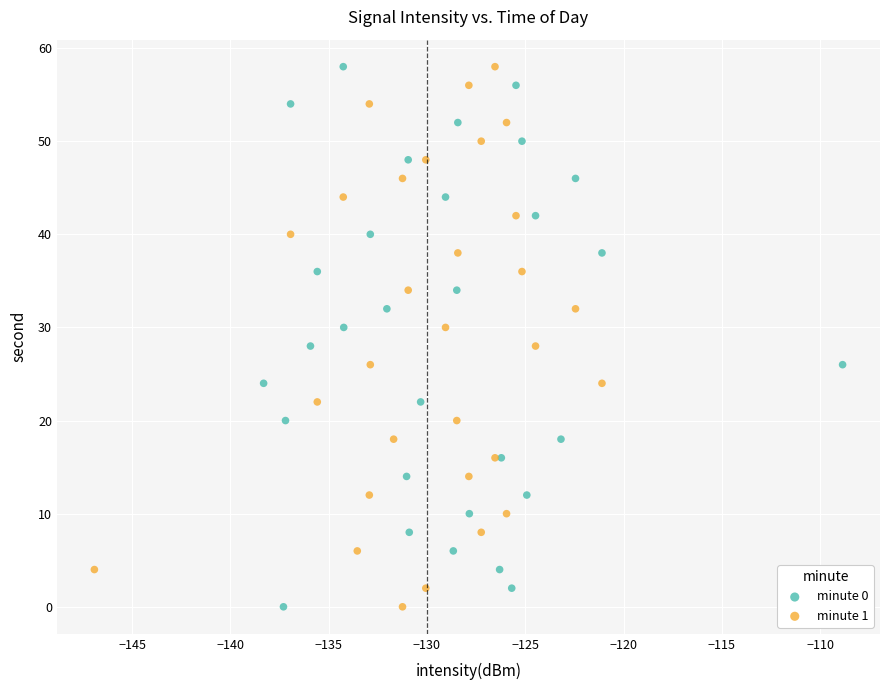

What are all the series names shown in the legend?

minute 0, minute 1